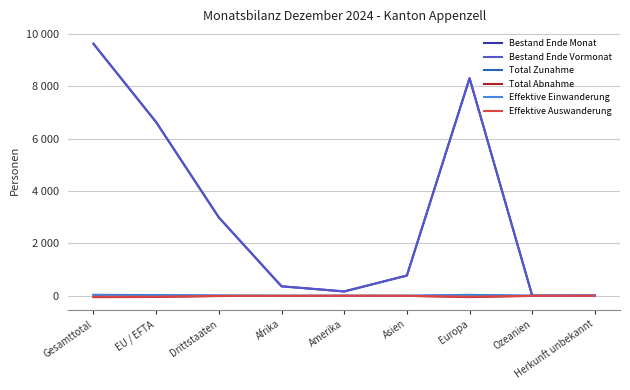

What position from the right is EU / EFTA?

8